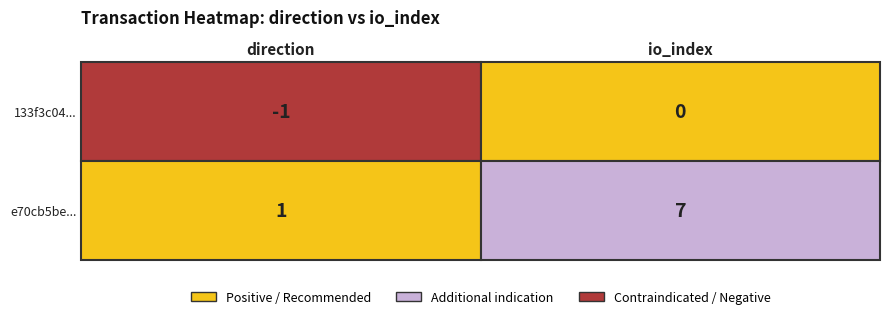

How many distinct data groups are displayed?

2